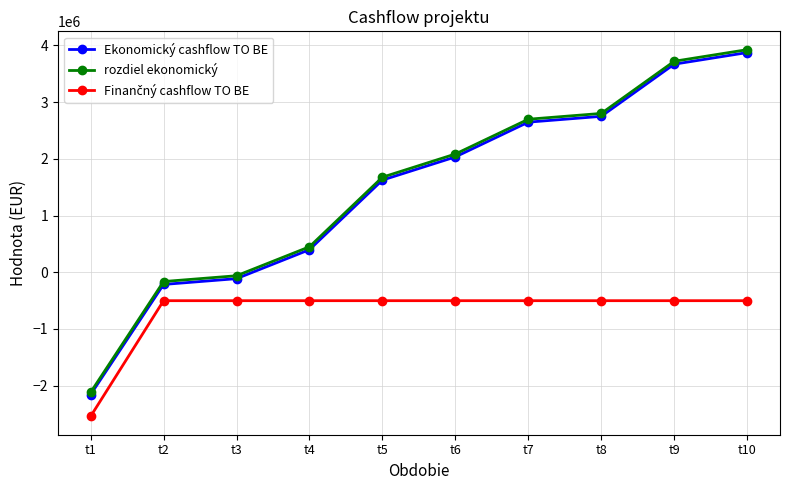

What is the average value of the Ekonomický cashflow TO BE series?

1450511.3